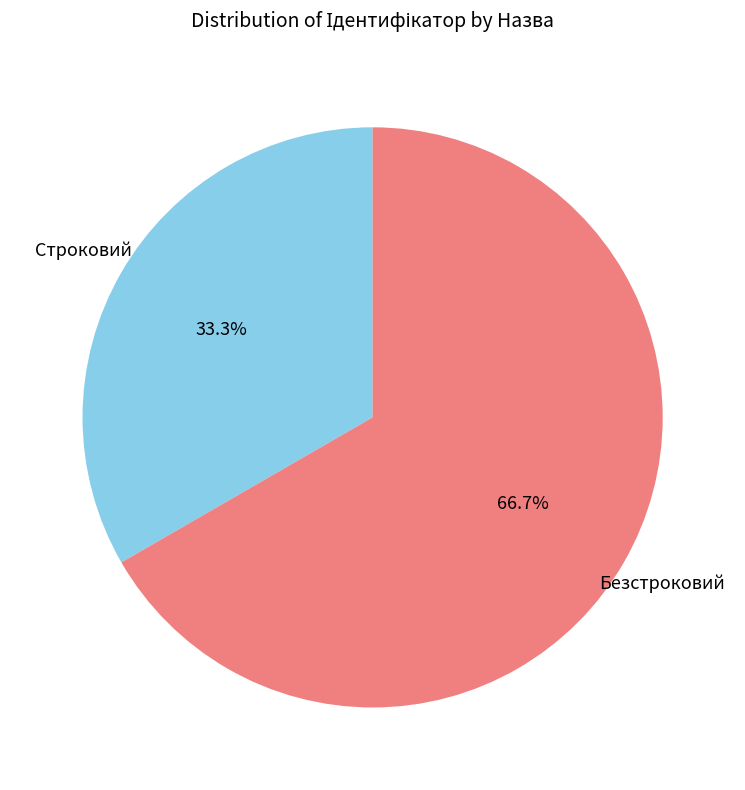

To the nearest percent, what is the average slice percentage?

50%